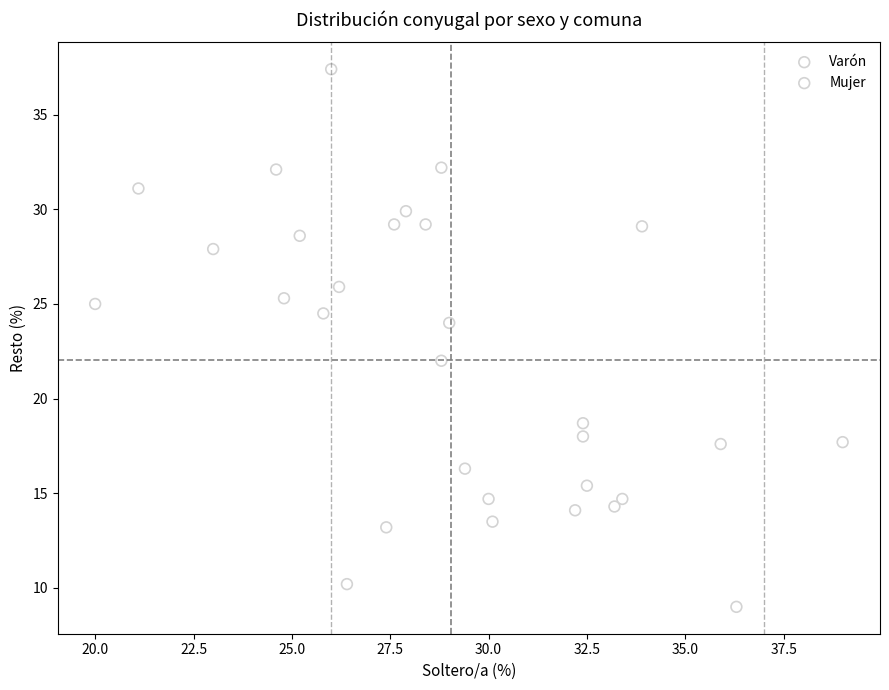

Which series contains the highest Y value?

Mujer